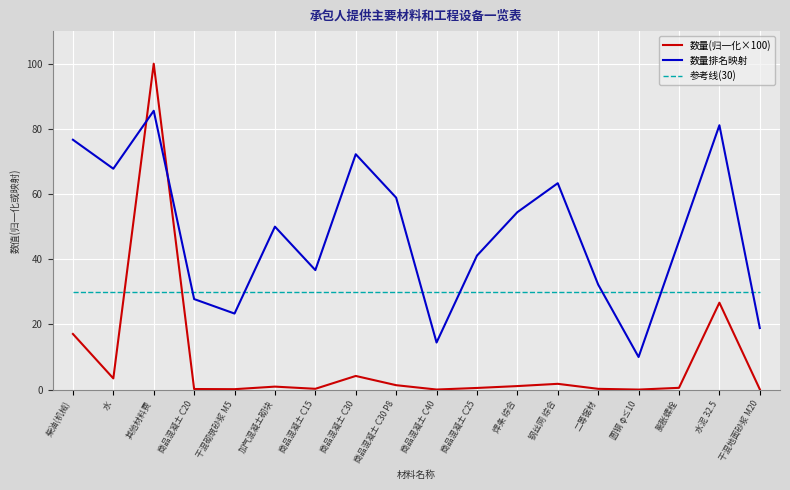

What is the highest value of the 参考线(30) series?

30.0